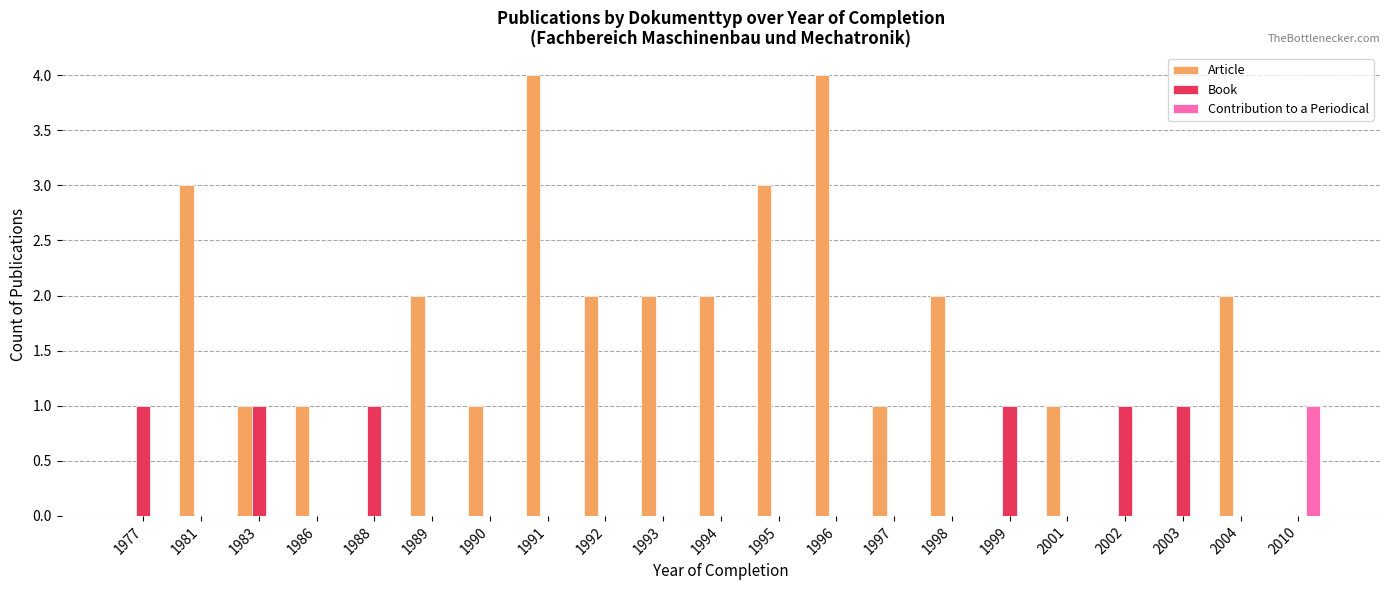

Which series has the largest range (max minus min)?

Article